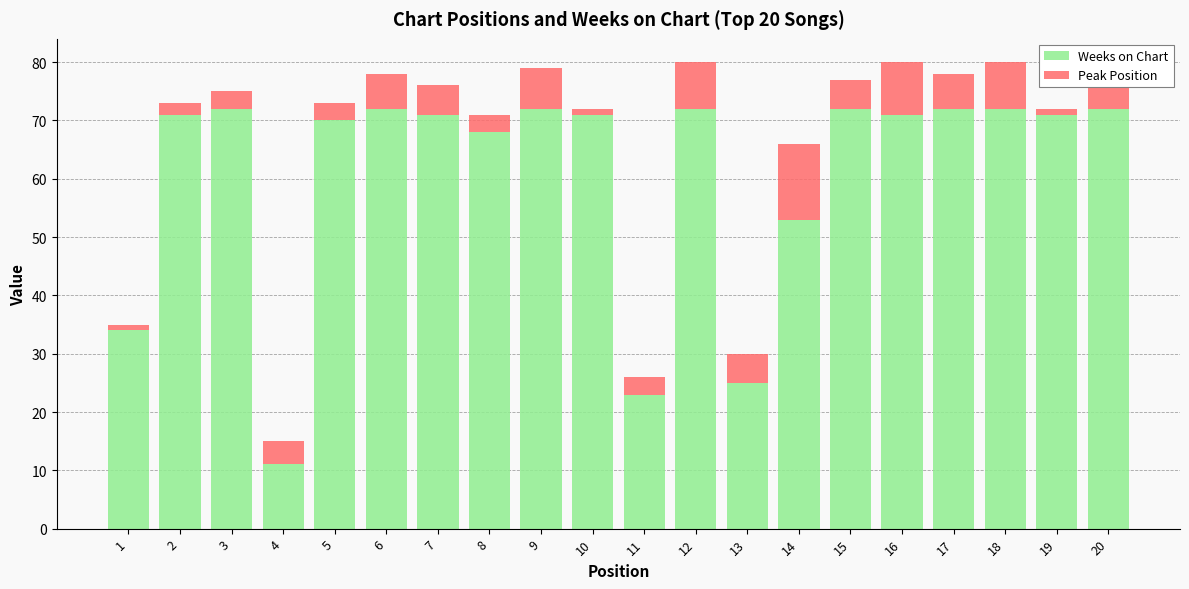

Count the number of categories in the chart.

20